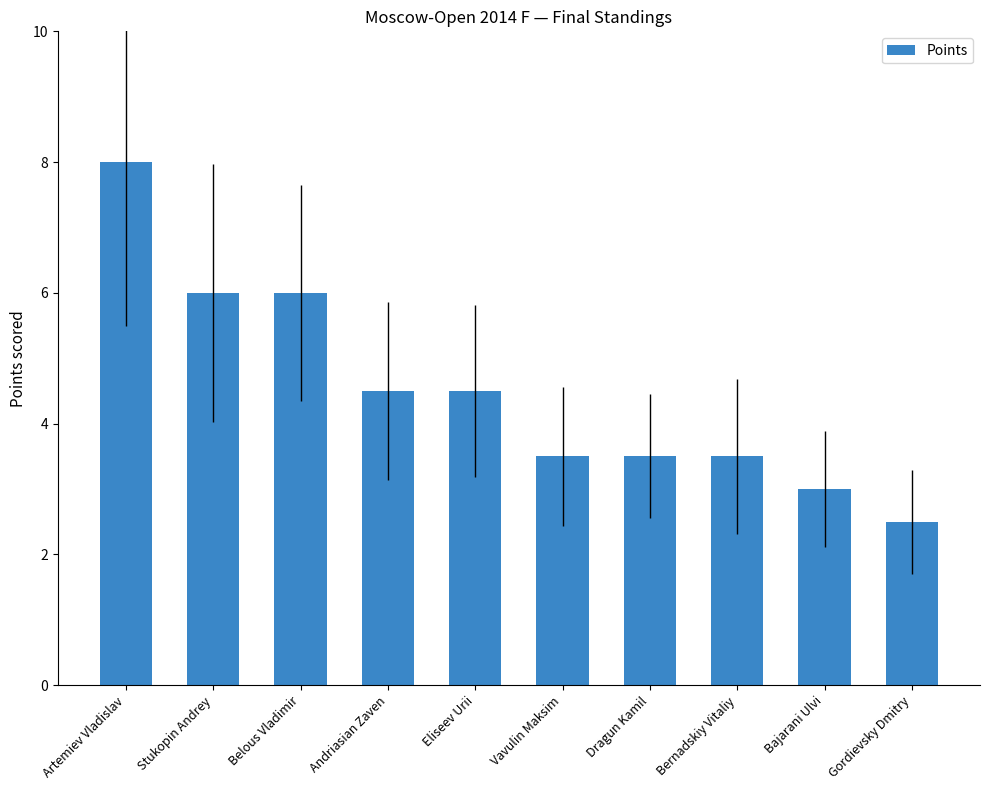

Are the bars horizontal?

No